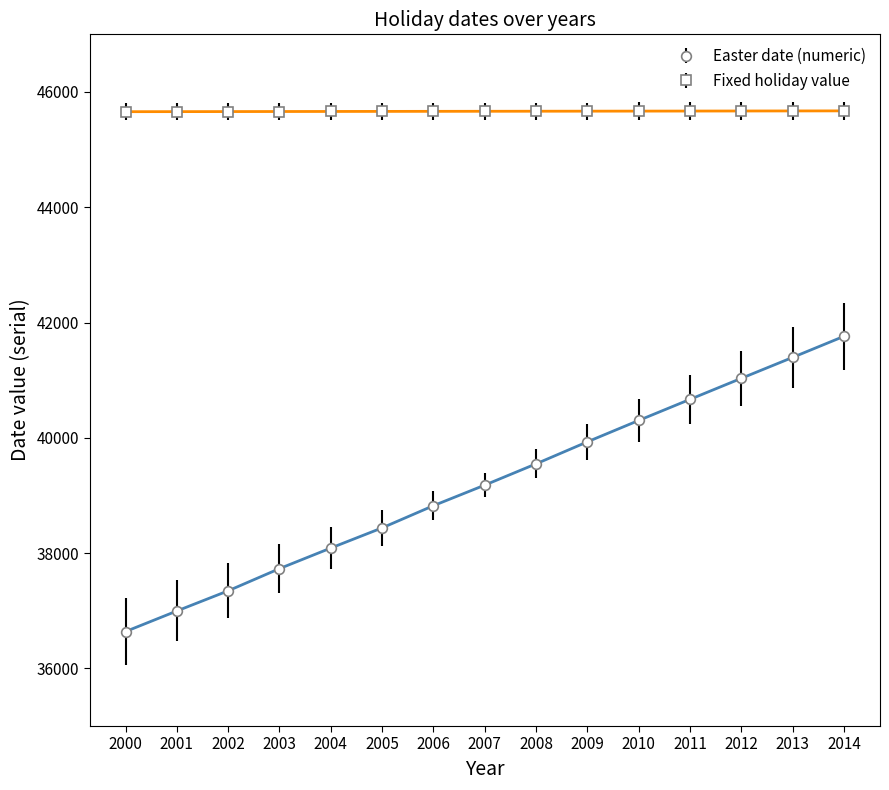

How many series are shown in this chart?

2